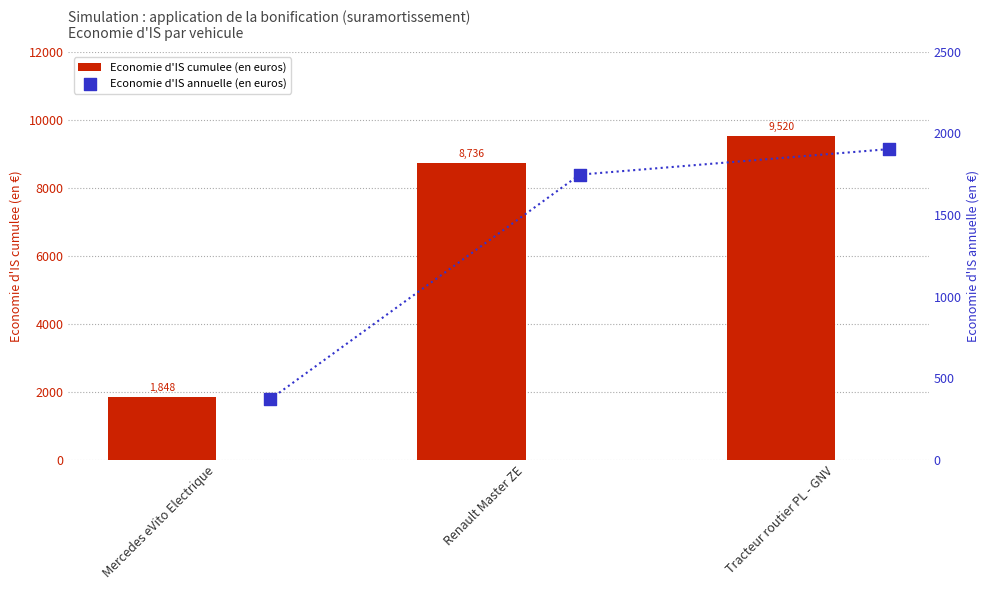

What are all the series names shown in the legend?

Economie d'IS cumulee (en euros), Economie d'IS annuelle (en euros)